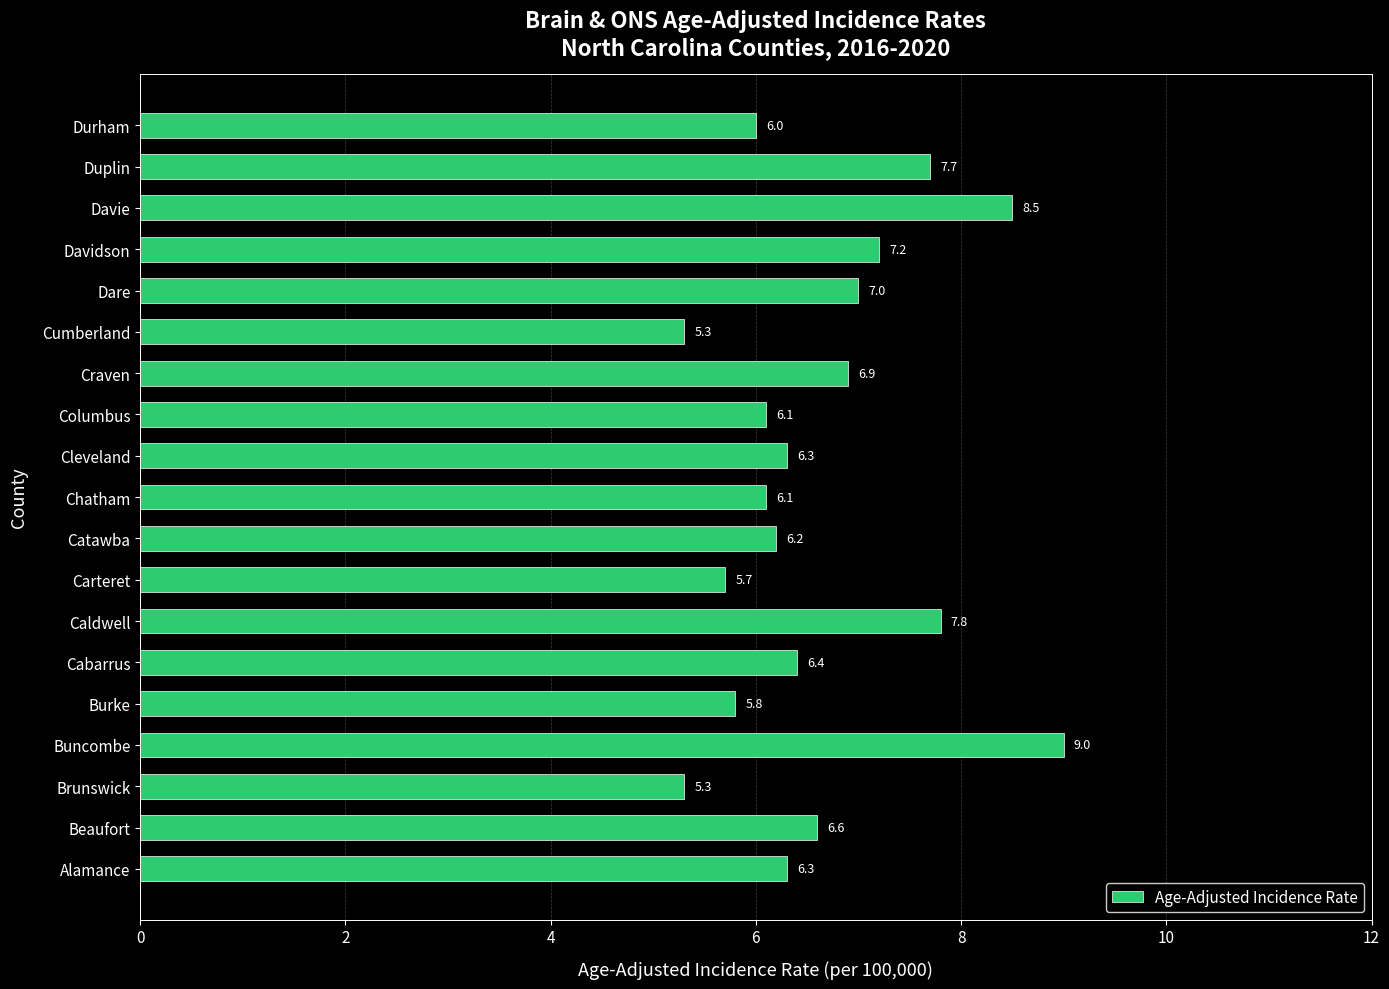

What is the change in value from Caldwell to Chatham?

-1.7